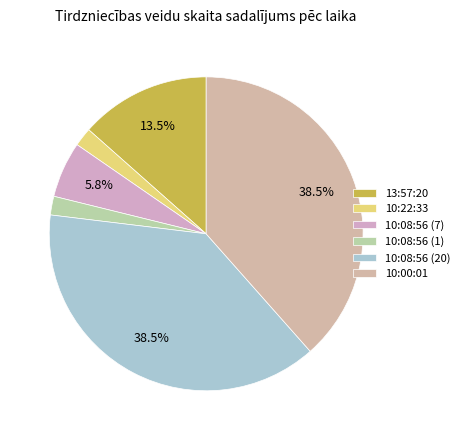

To the nearest percent, what is the difference between the 10:08:56 (20) and 13:57:20 slice percentages?

25%